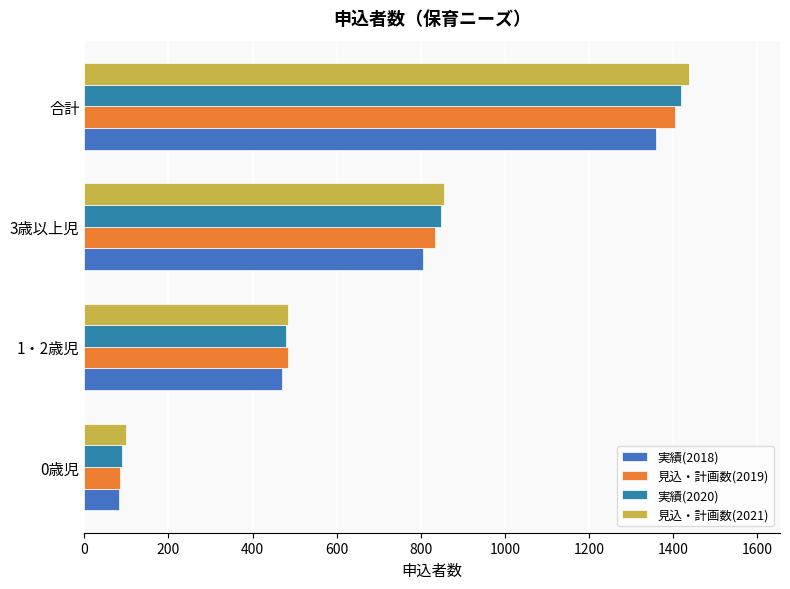

How many distinct data groups are displayed?

4